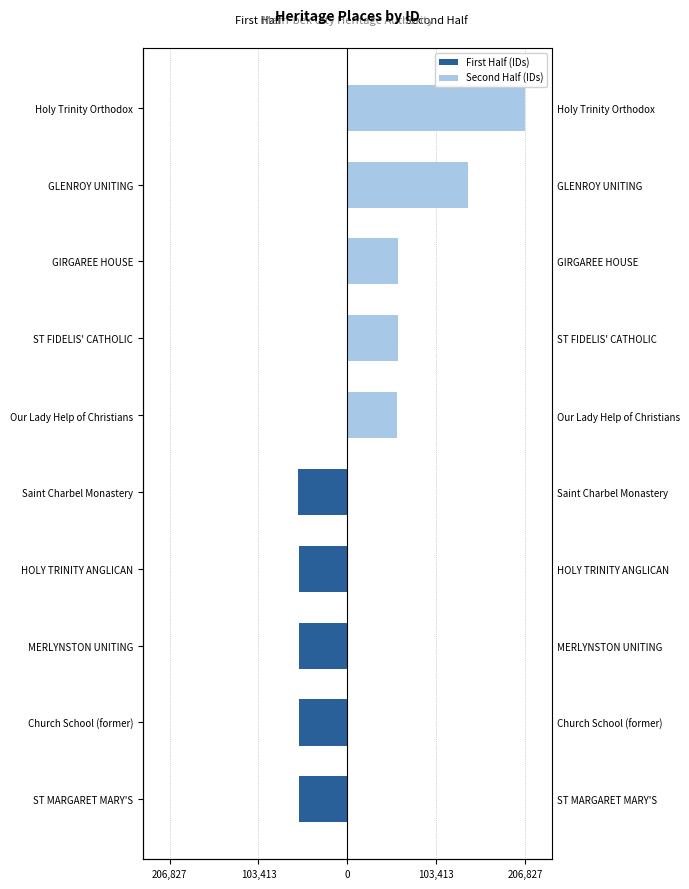

How many data points in First Half (IDs) are above -56804?

2